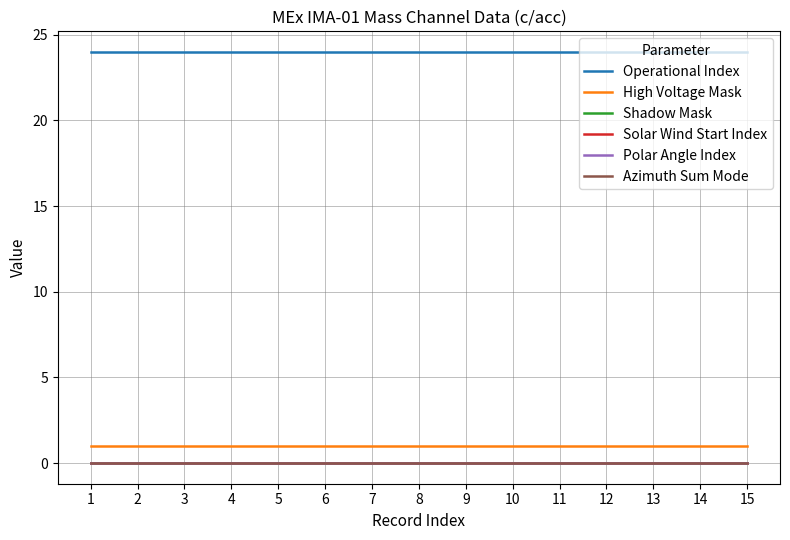

Does the chart have visible grid lines?

Yes